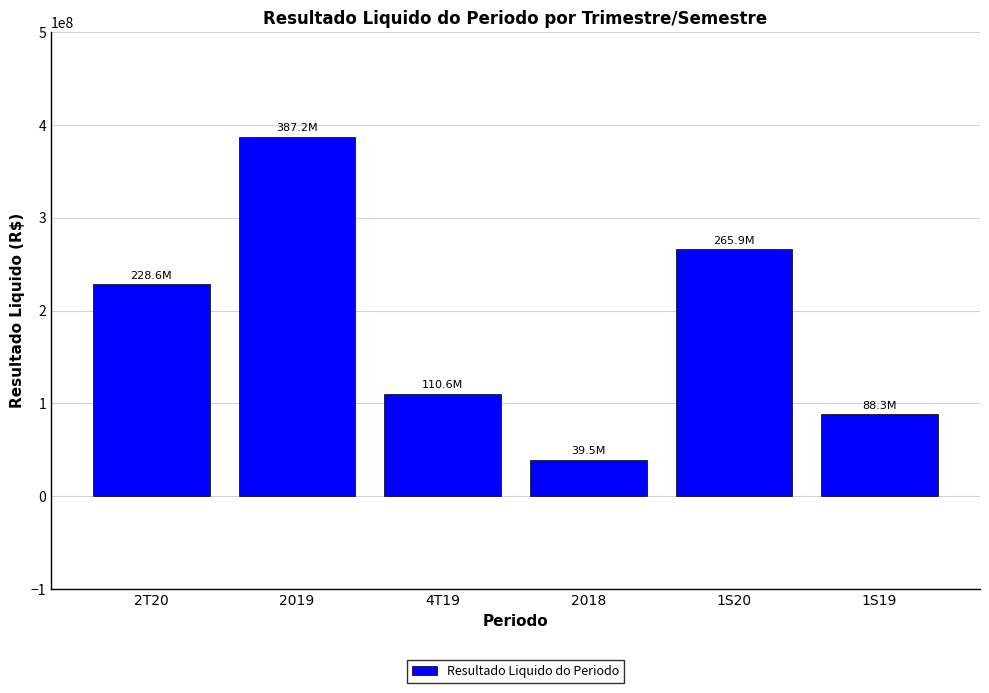

Does the chart contain stacked bars?

No